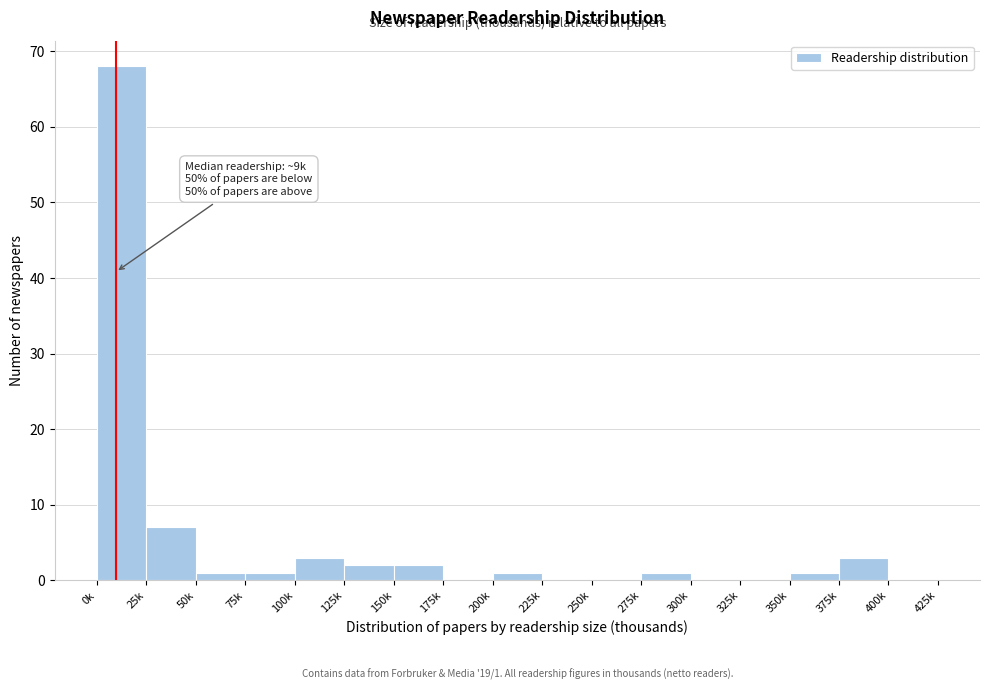

Reading right to left, list all the values displayed in this chart.

400k=0	375k=3	350k=1	325k=0	300k=0	275k=1	250k=0	225k=0	200k=1	175k=0	150k=2	125k=2	100k=3	75k=1	50k=1	25k=7	0k=68